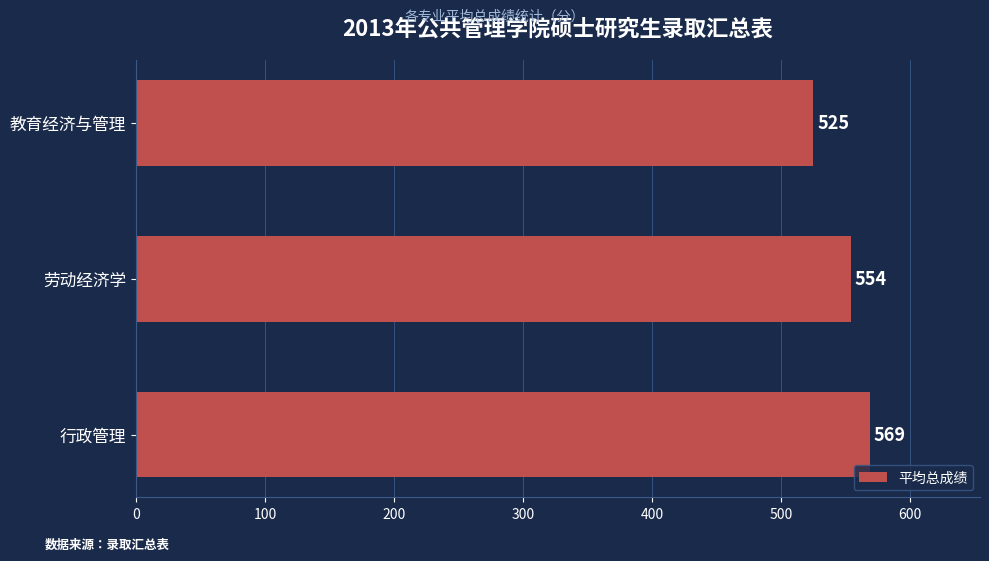

What is the difference between the second highest and minimum values?

29